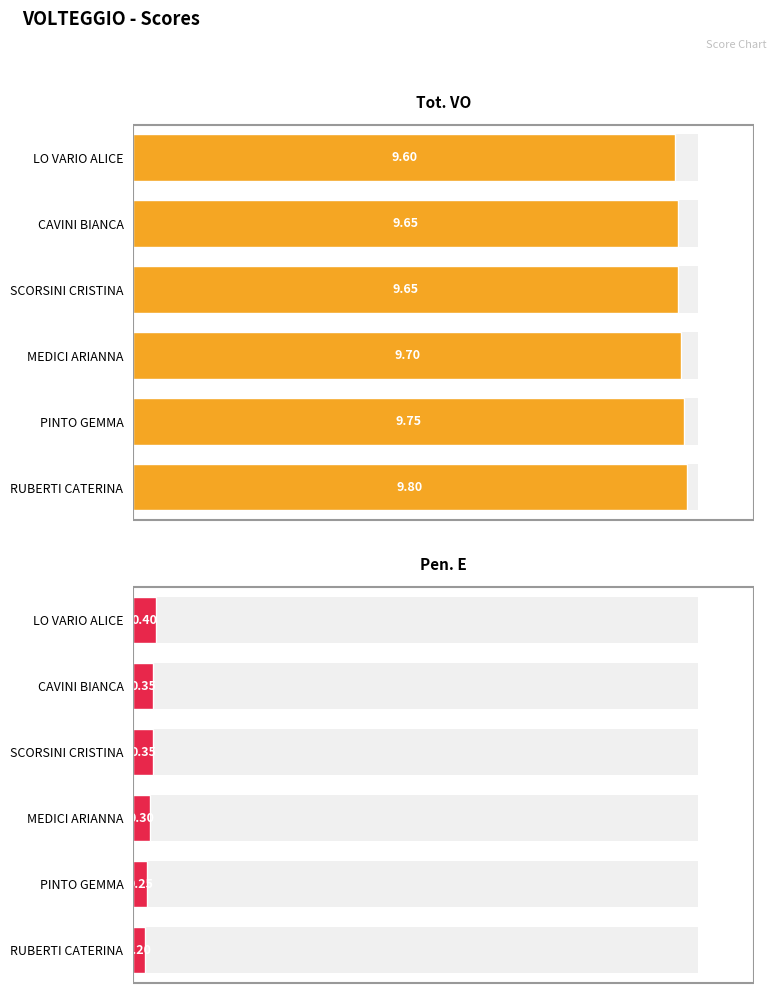

The value of Pen. E at RUBERTI CATERINA is 3.5. True or false?

False